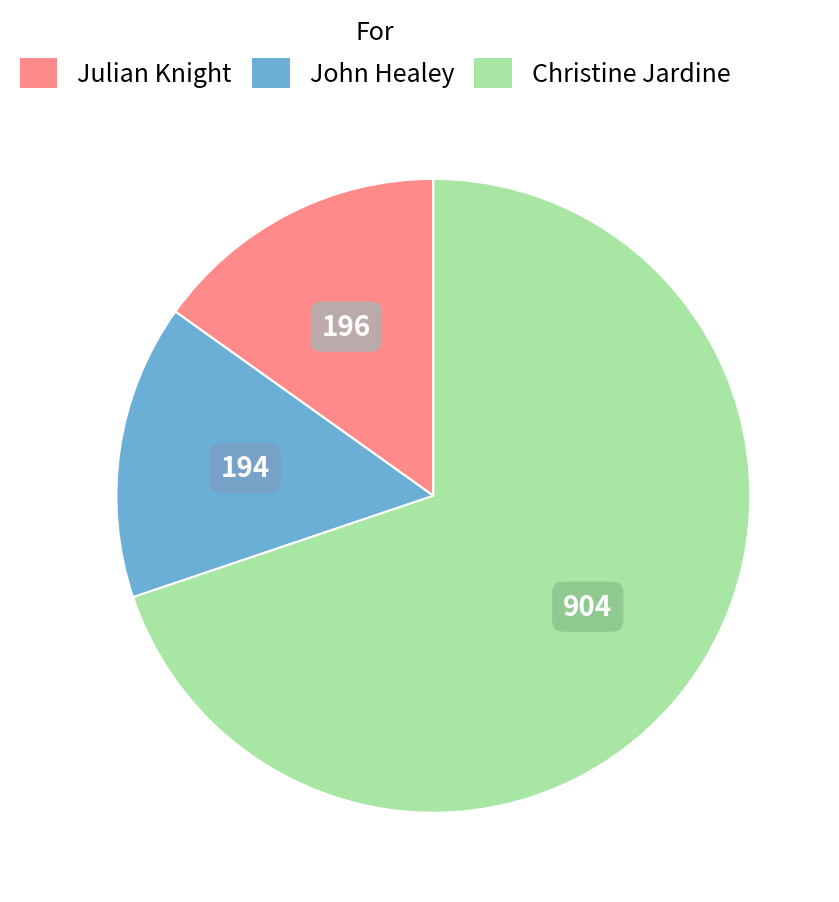

Is there a majority slice in this chart?

Yes